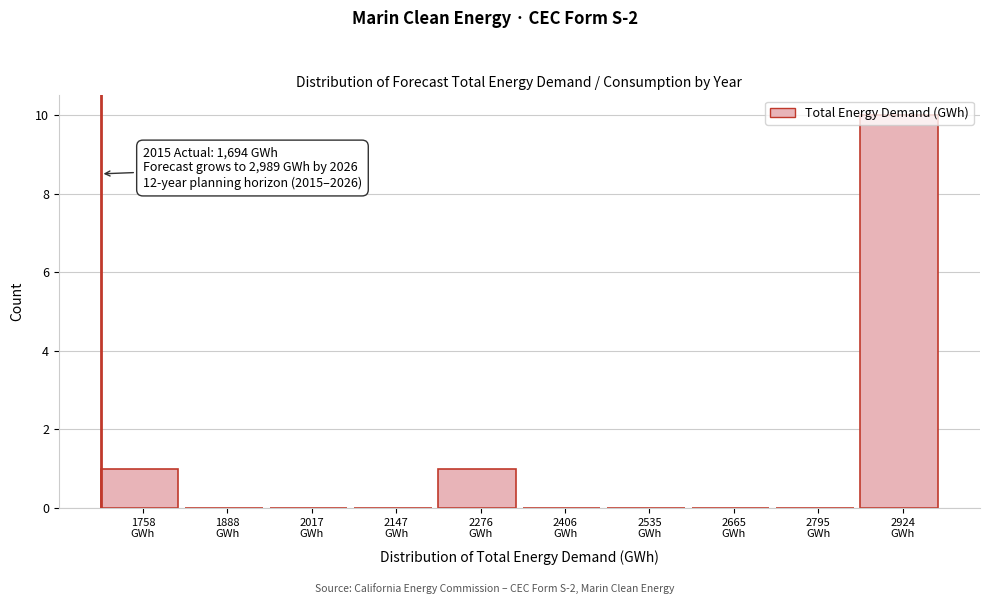

Over which range of the x-axis is the bar tallest?

2860 to 2980